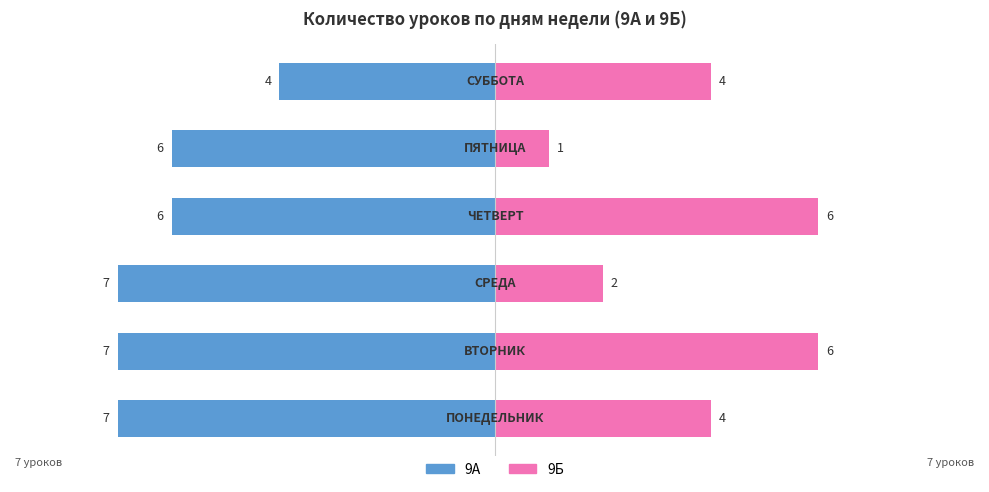

What are all the series names shown in the legend?

9А, 9Б